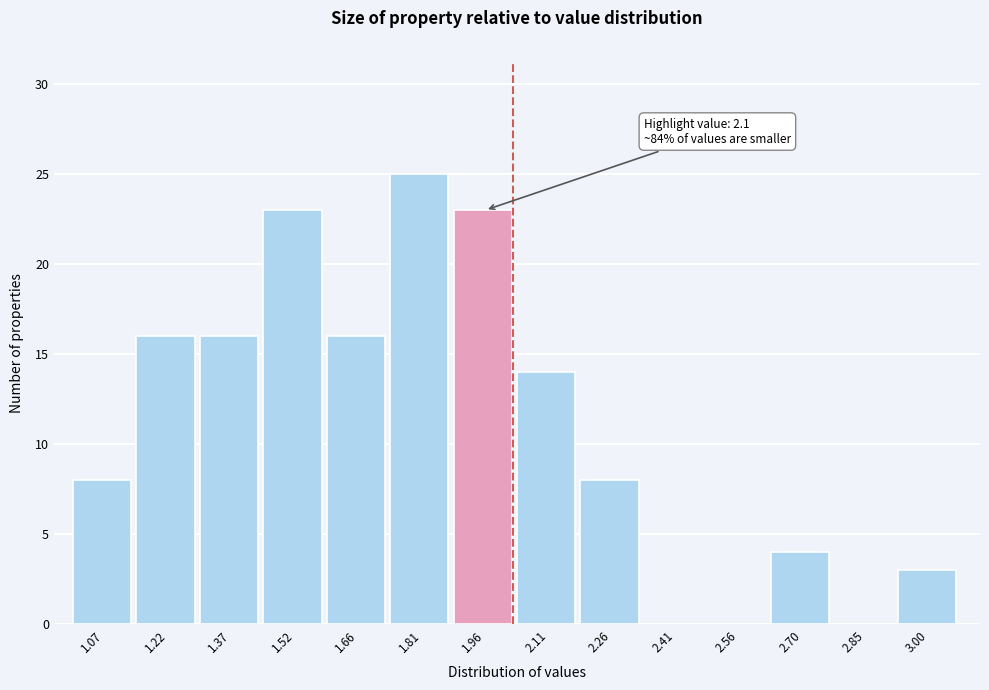

Reading left to right, what are all the values shown in this chart?

1.07=8	1.22=16	1.37=16	1.52=23	1.66=16	1.81=25	1.96=23	2.11=14	2.26=8	2.41=0	2.56=0	2.70=4	2.85=0	3.00=3